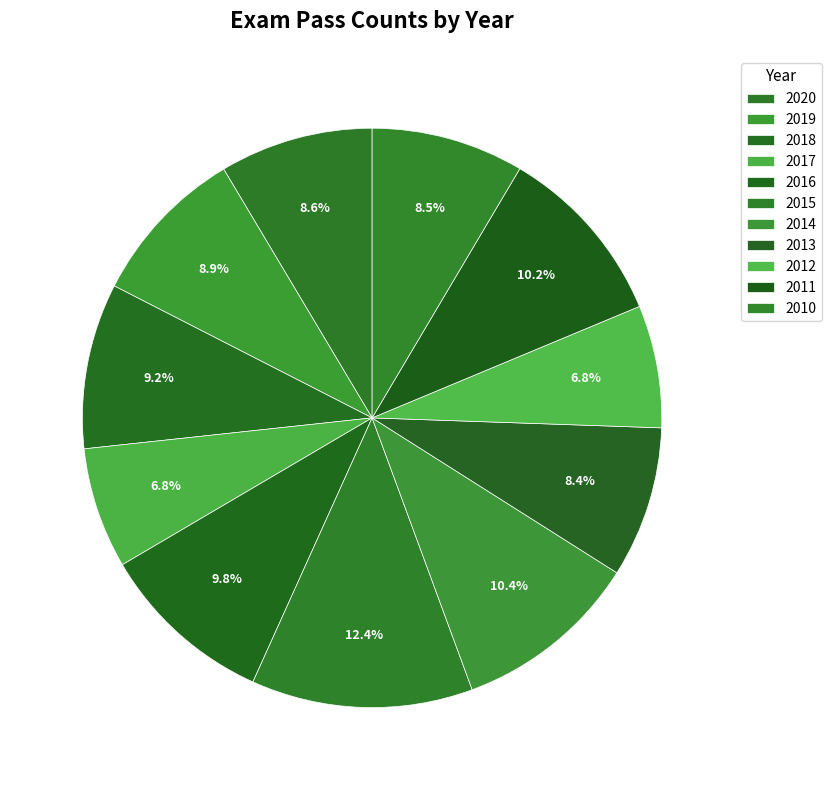

Rank the categories by value from highest to lowest.

2015, 2014, 2011, 2016, 2018, 2019, 2020, 2010, 2013, 2012, 2017